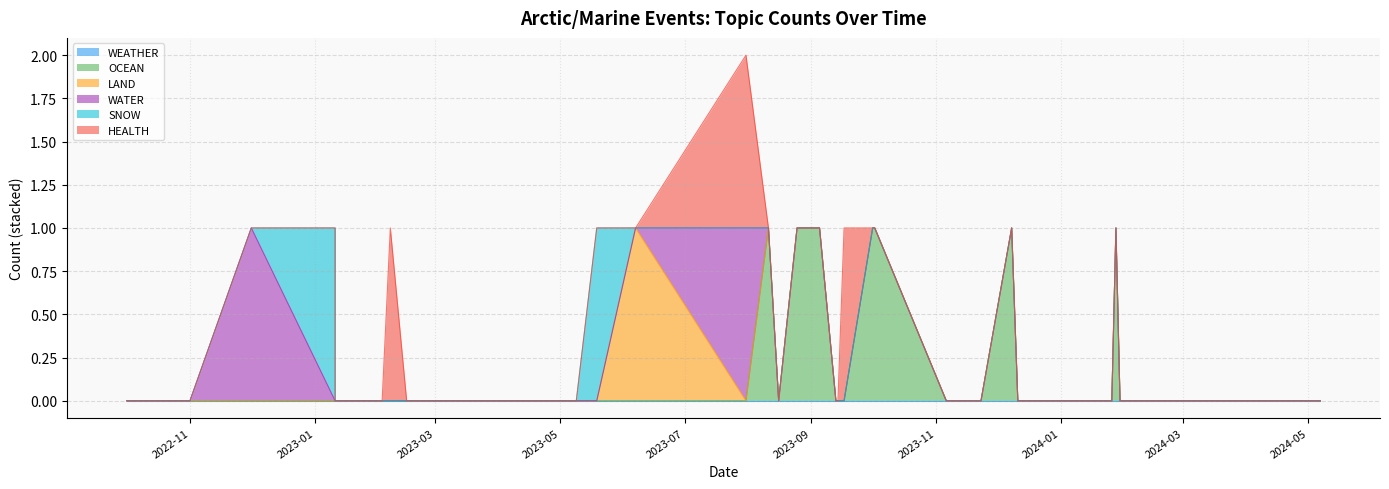

List the series in order of their peak value, highest first.

OCEAN, LAND, WATER, SNOW, HEALTH, WEATHER